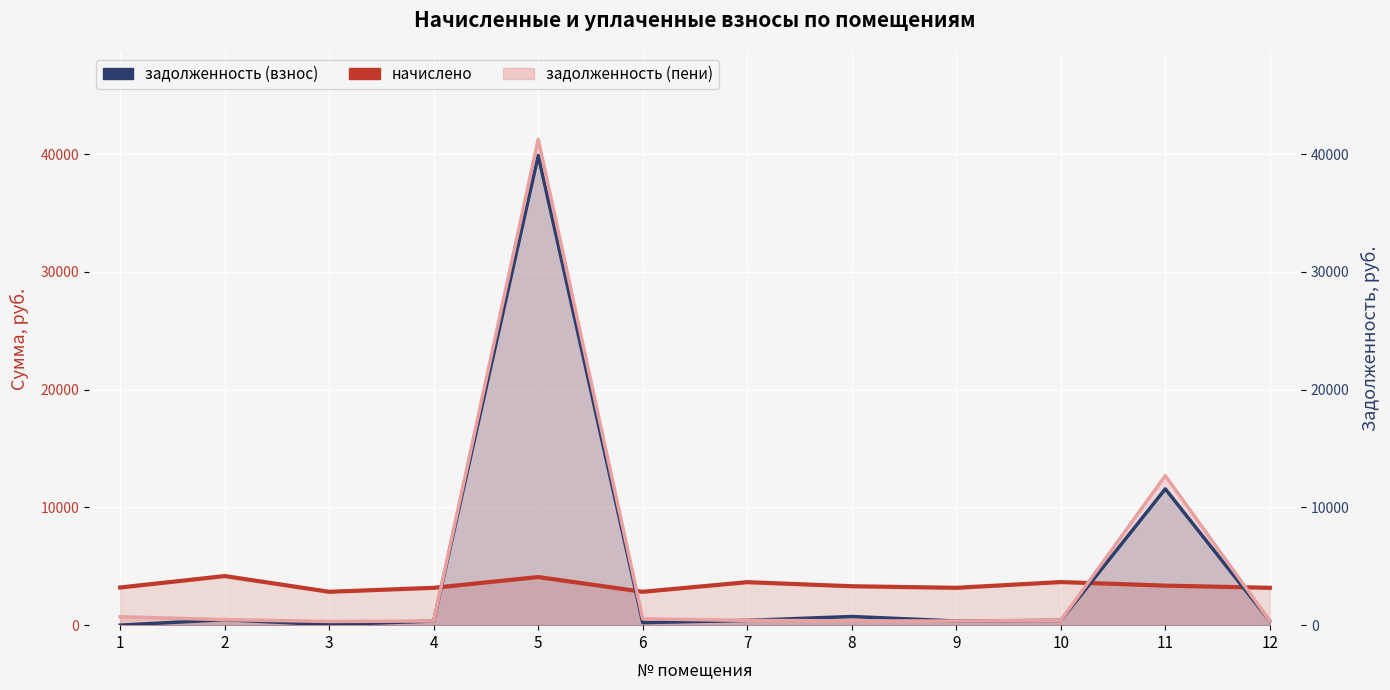

At which label does задолженность (взнос) first exceed 405?

2